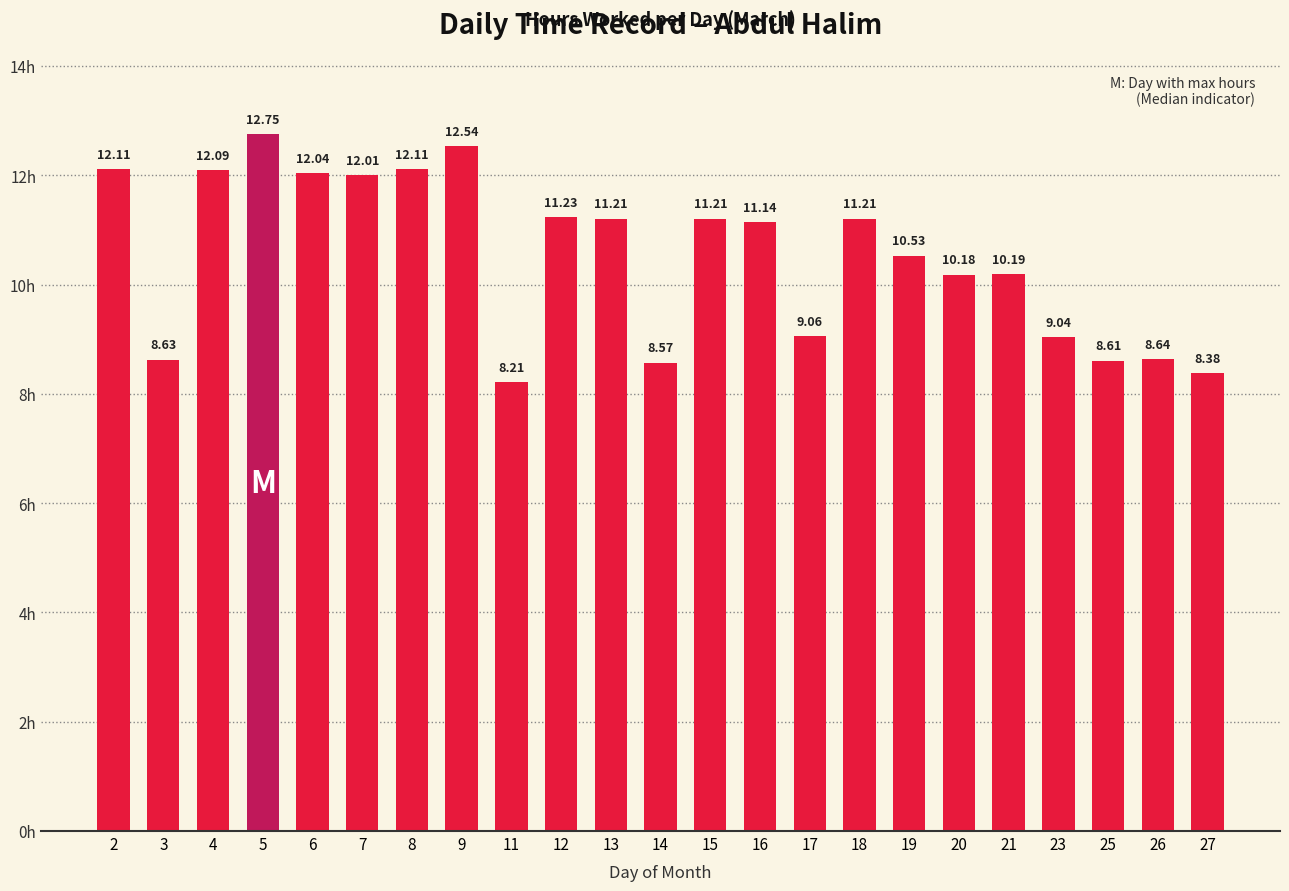

What is the value of the 15th bar from the left?

9.1